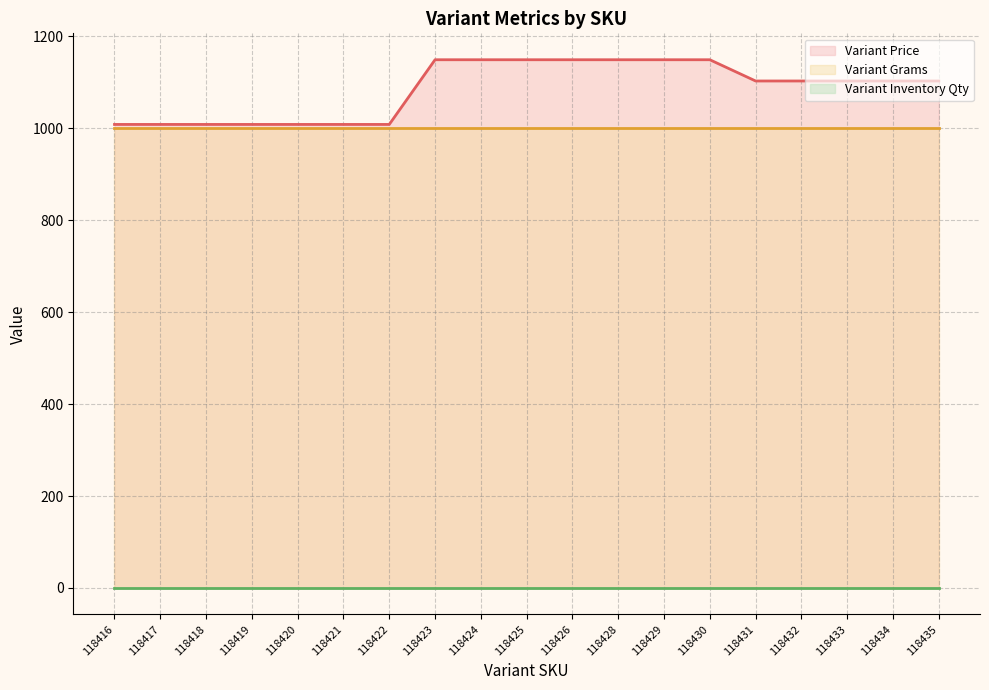

Count the number of categories in the chart.

19